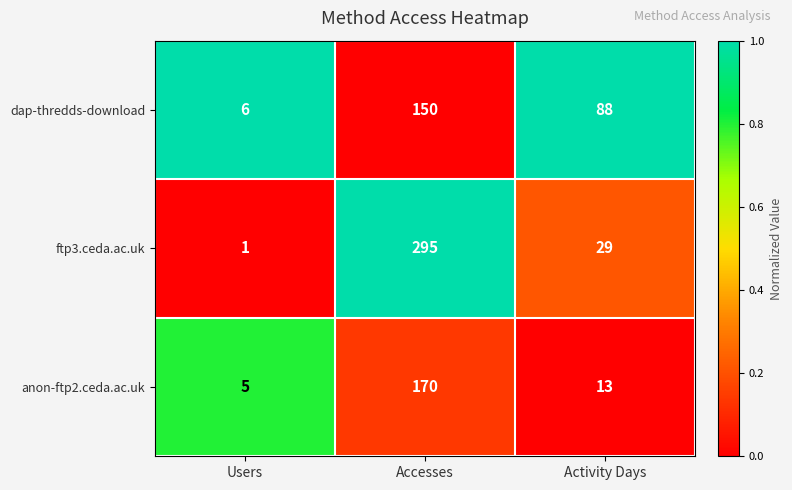

List the series in order of their peak value, highest first.

ftp3.ceda.ac.uk, anon-ftp2.ceda.ac.uk, dap-thredds-download